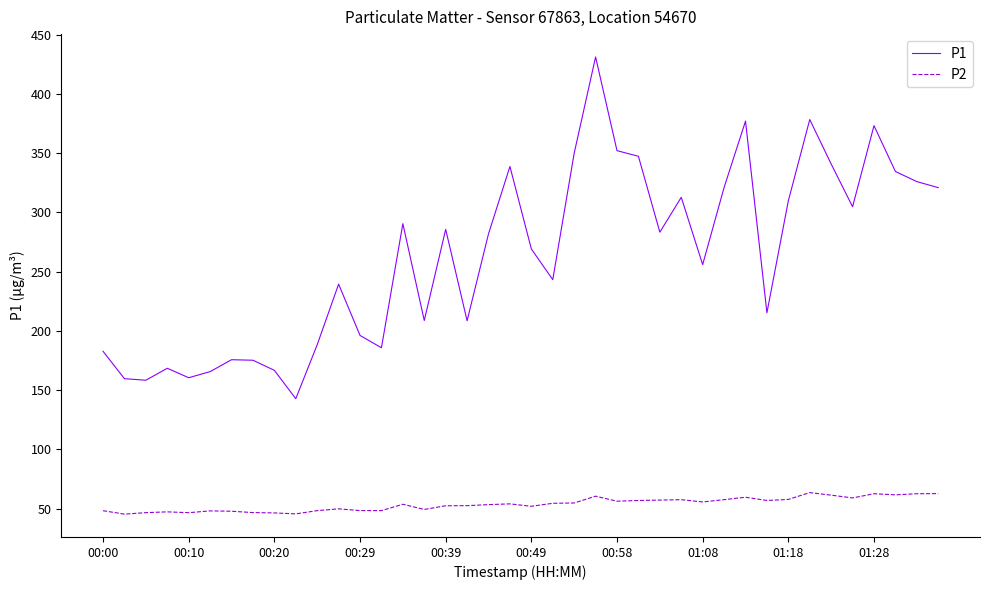

Which series has the largest total across all categories?

P1